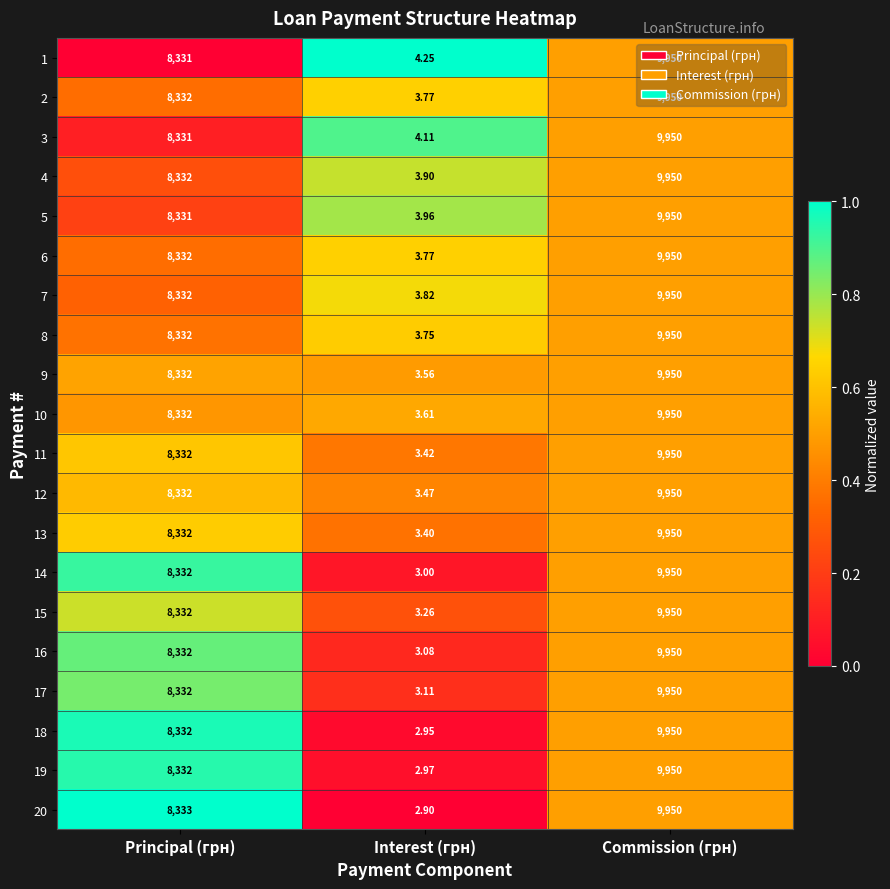

Rank the categories by 7 value from highest to lowest.

Commission (грн), Principal (грн), Interest (грн)